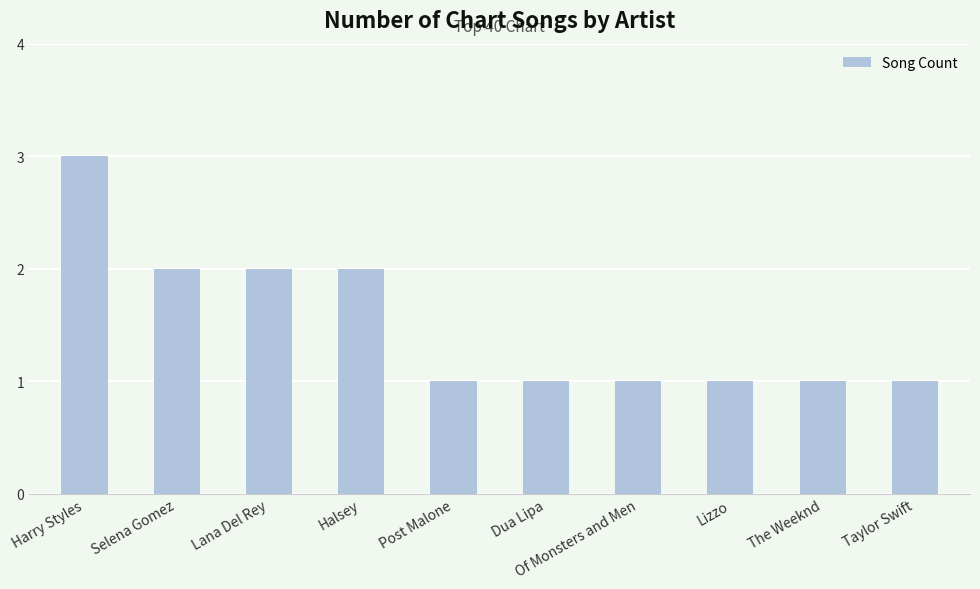

What is the smallest value displayed?

1